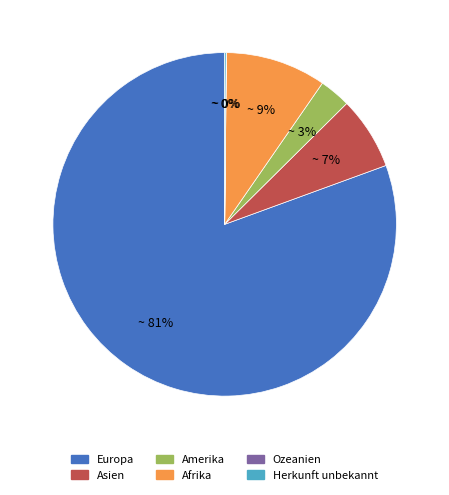

To the nearest percent, what percentage of the pie is Europa?

81%